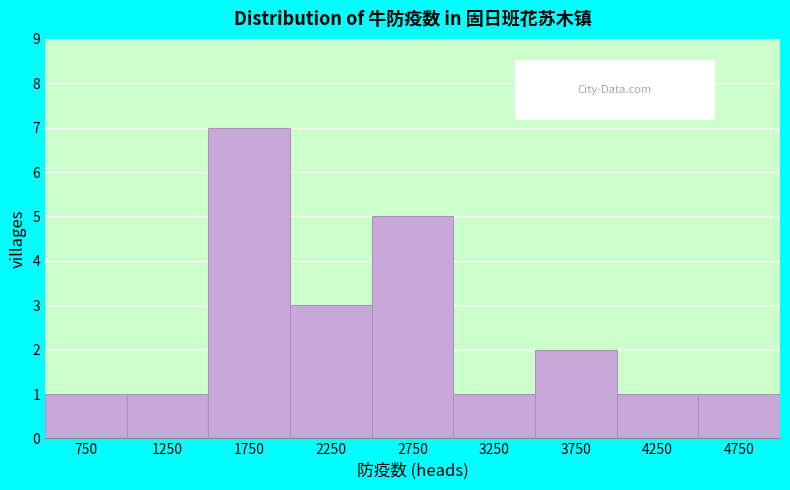

Which range on the x-axis has the tallest bar?

1500 to 2000